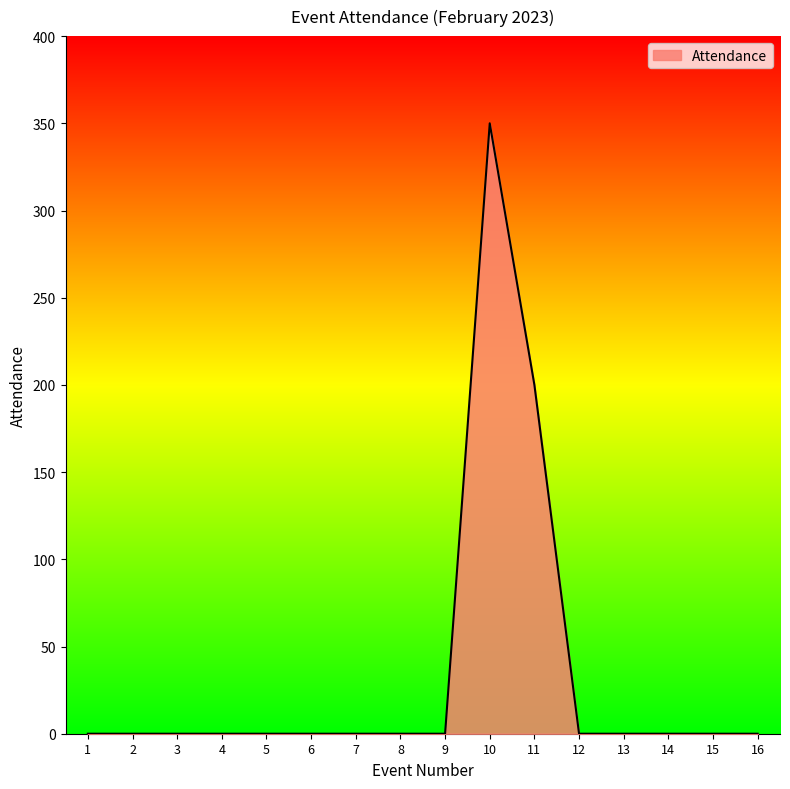

The chart shows a value of 124 at 2. True or false?

False